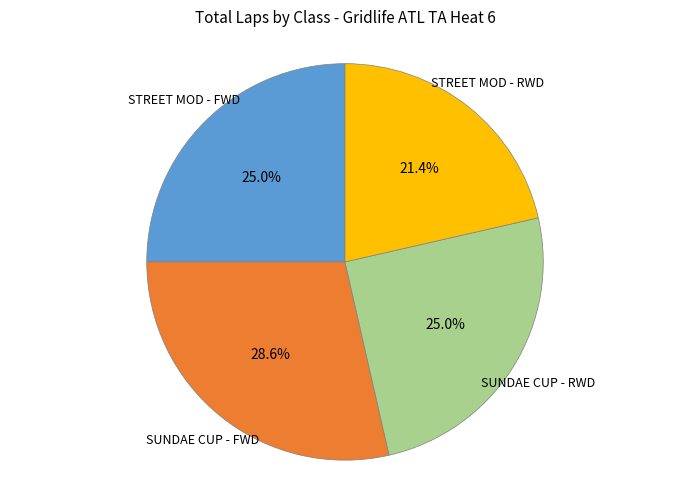

Is there a majority slice in this chart?

No